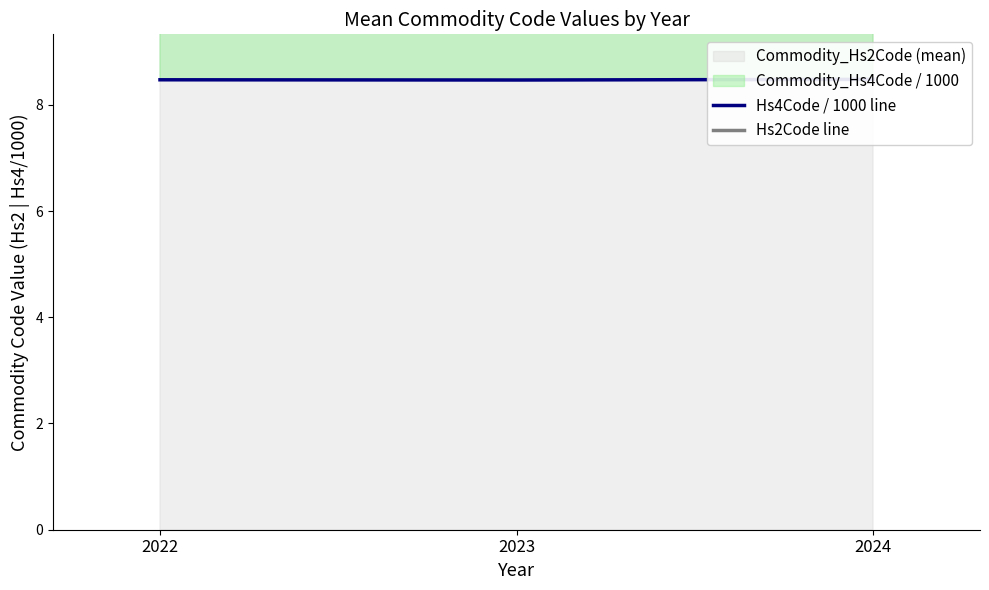

Is the value of Hs2Code line at 2023 greater than the value of Hs4Code / 1000 line at 2022?

Yes